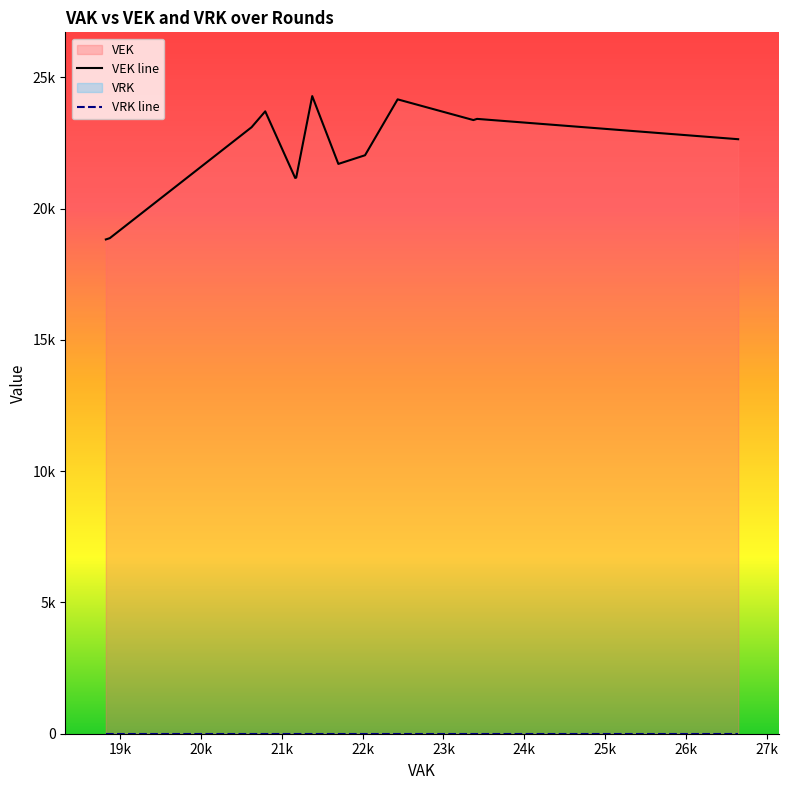

What are all the series names shown in the legend?

VEK, VRK